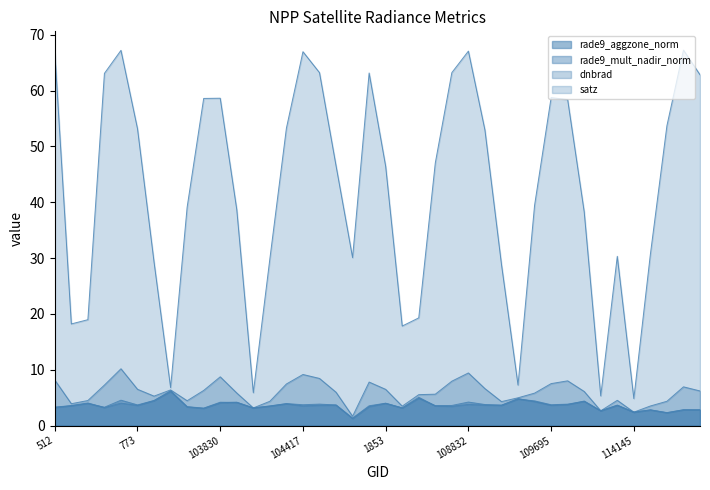

What position from the left is 114145?

36